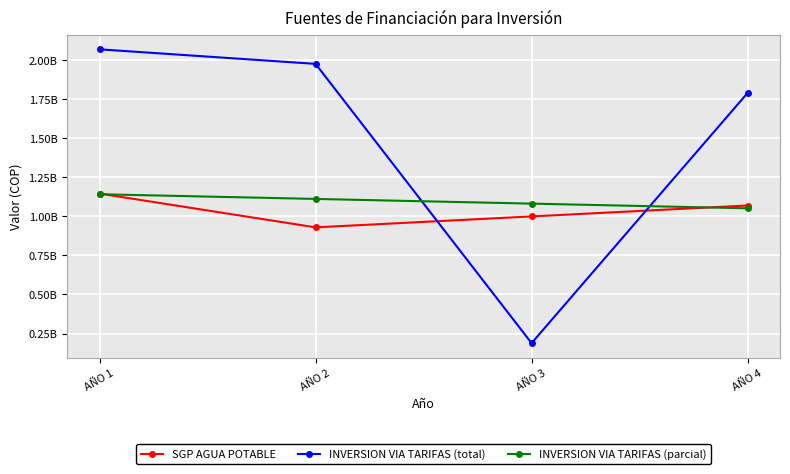

Where is INVERSION VIA TARIFAS (parcial) nearest to the value 1097076444?

AÑO 3